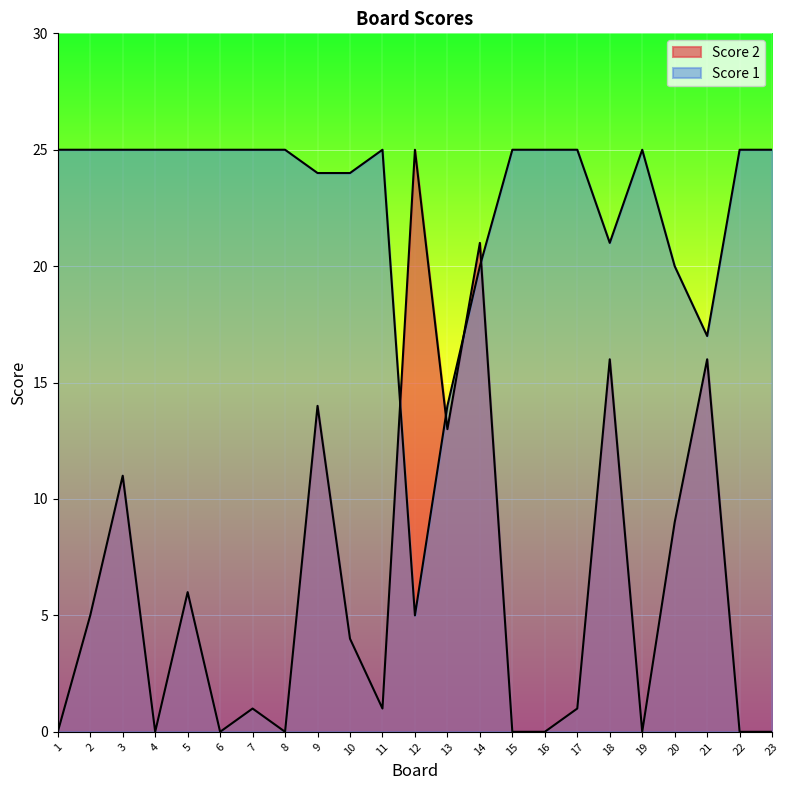

Is it true that Score 2 equals 14 at 9?

True